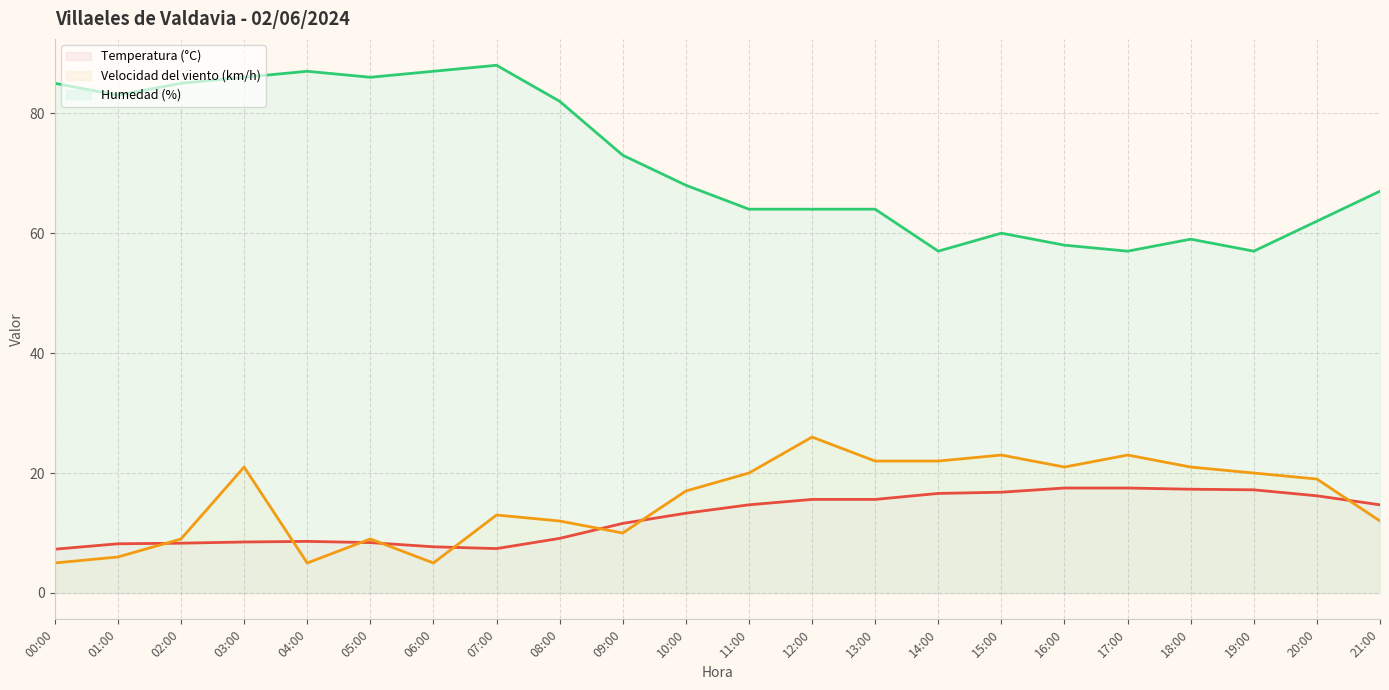

How many interior local peaks does the Temperatura (°C) series have?

1